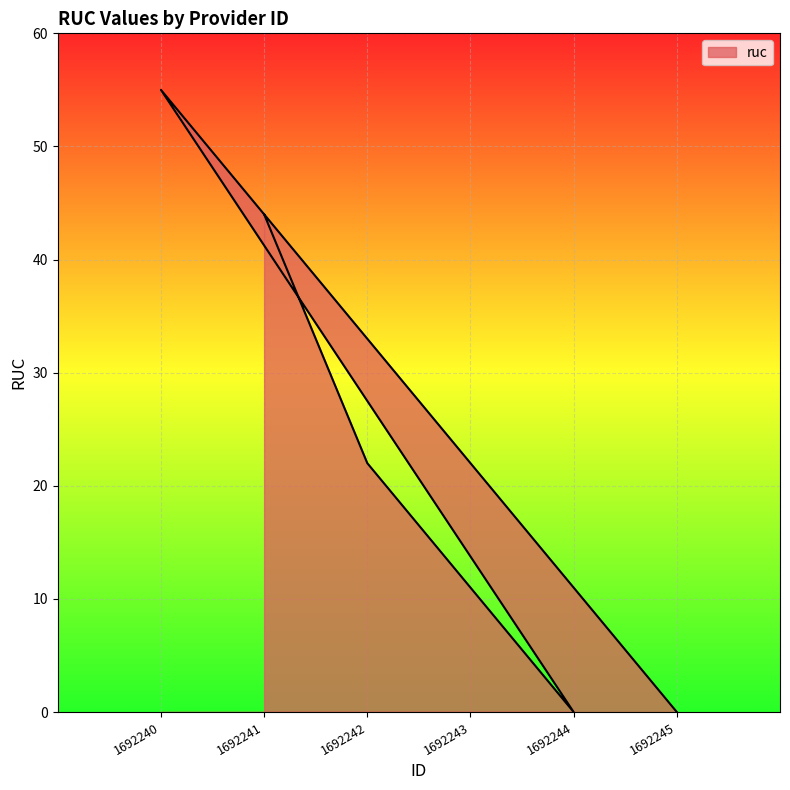

What is the greatest value displayed?

55